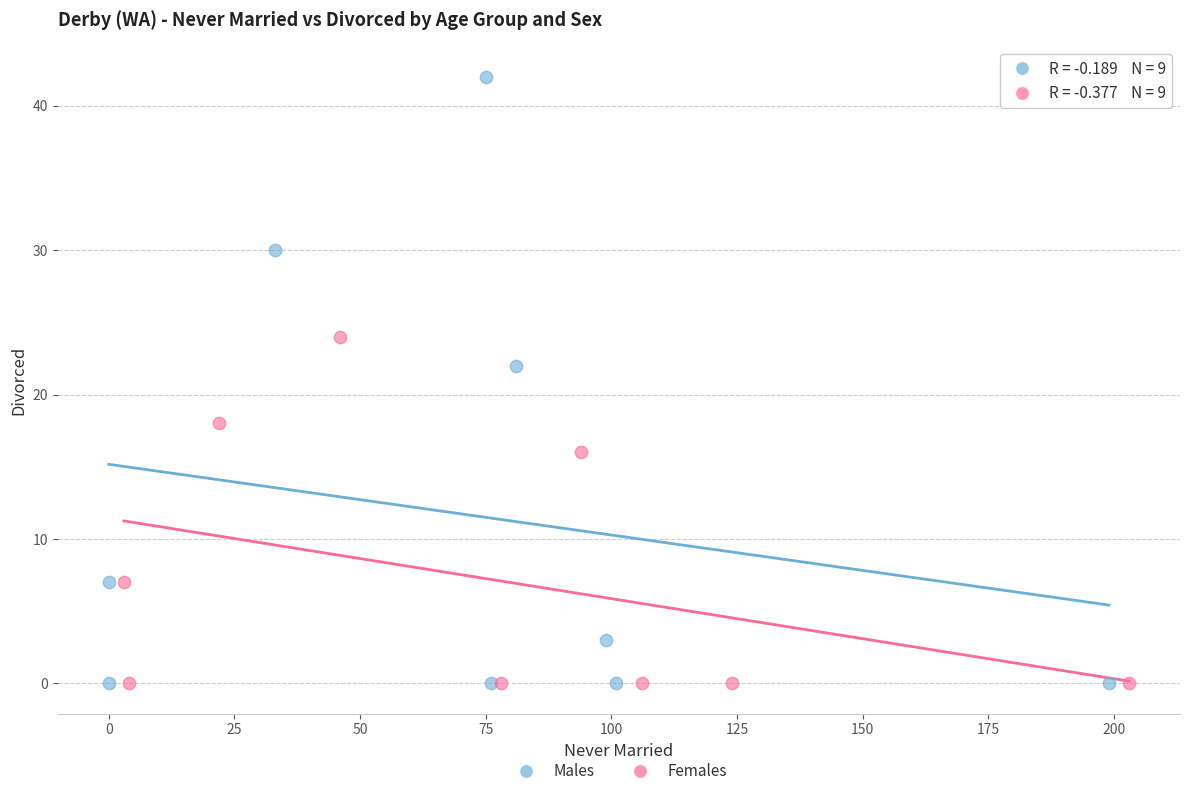

Which series has the widest spread of Y values?

Males